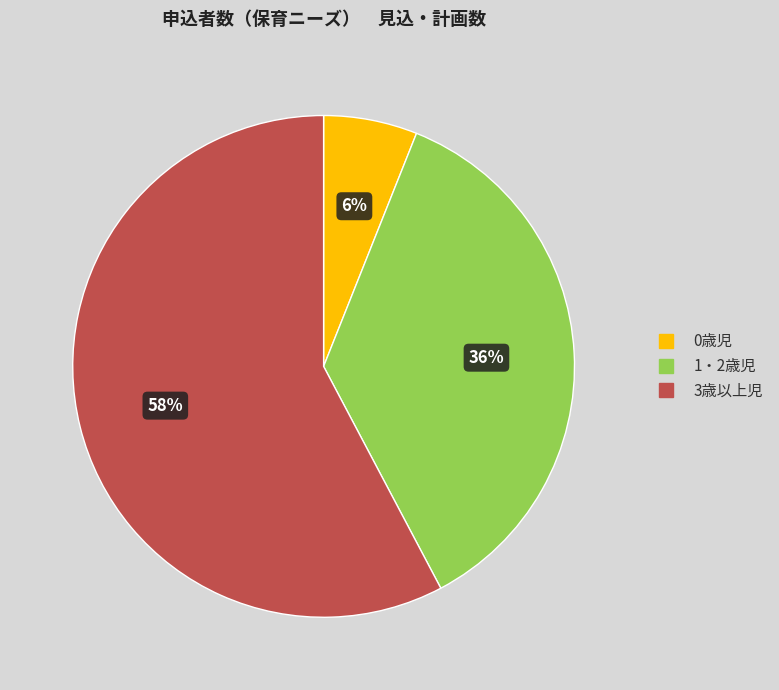

Which slice is the largest?

3歳以上児